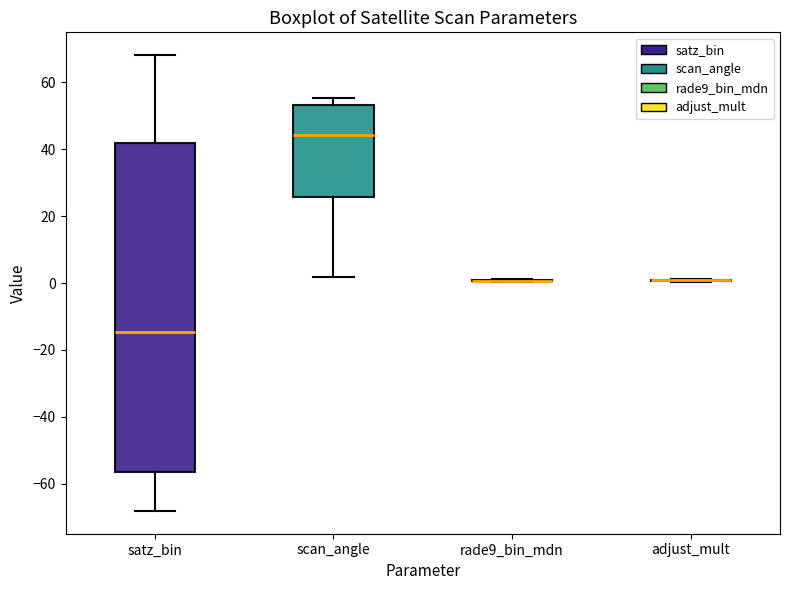

Reading left to right, transcribe this box plot: for each box, give where its median line is, the range the box spans, and where its two whiskers end, as read against the y-axis. The values are not printed on the chart, so give them approximately, as read against the axis.

satz_bin: median -14, box -56 to 42, whiskers -68 to 68
scan_angle: median 44, box 26 to 54, whiskers 2 to 56
rade9_bin_mdn: box collapsed to a line at 0, whiskers 0 to 2
adjust_mult: box collapsed to a line at 0, whiskers 0 to 2